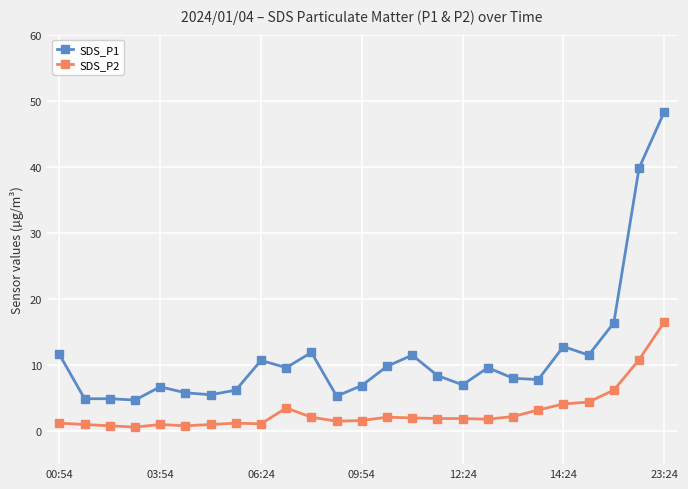

True or false: SDS_P2 and SDS_P1 cross at least once.

False